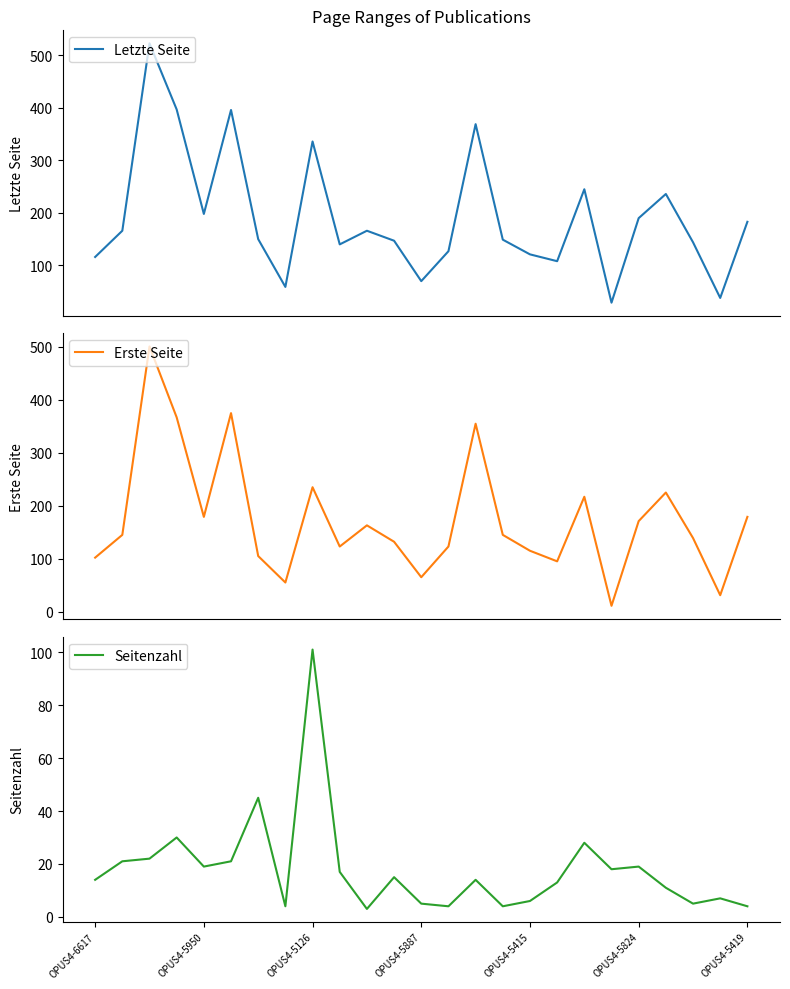

What is the maximum value for Letzte Seite?

523